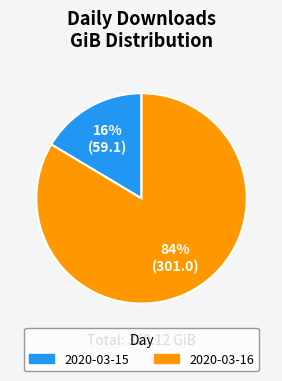

Which has a higher value, 2020-03-16 or 2020-03-15?

2020-03-16